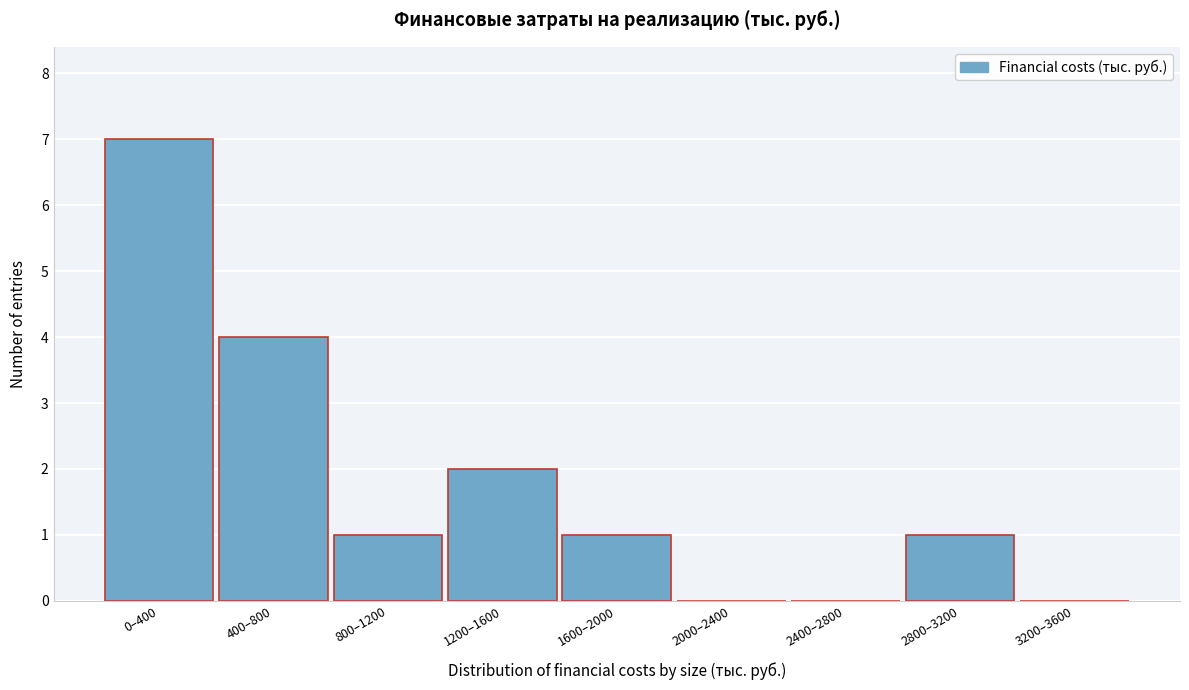

Reading left to right, what are all the values shown in this chart?

0–400=7	400–800=4	800–1200=1	1200–1600=2	1600–2000=1	2000–2400=0	2400–2800=0	2800–3200=1	3200–3600=0